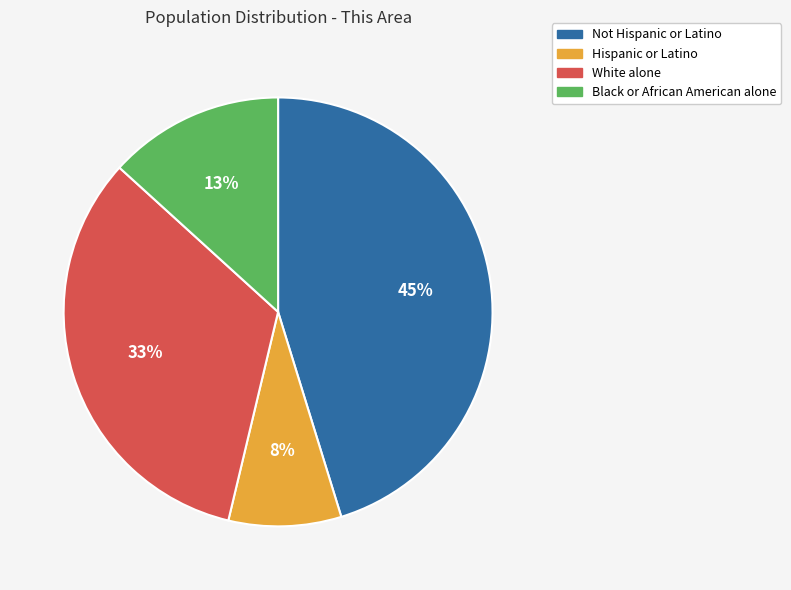

Combined, do Hispanic or Latino and Not Hispanic or Latino account for over 50%?

Yes